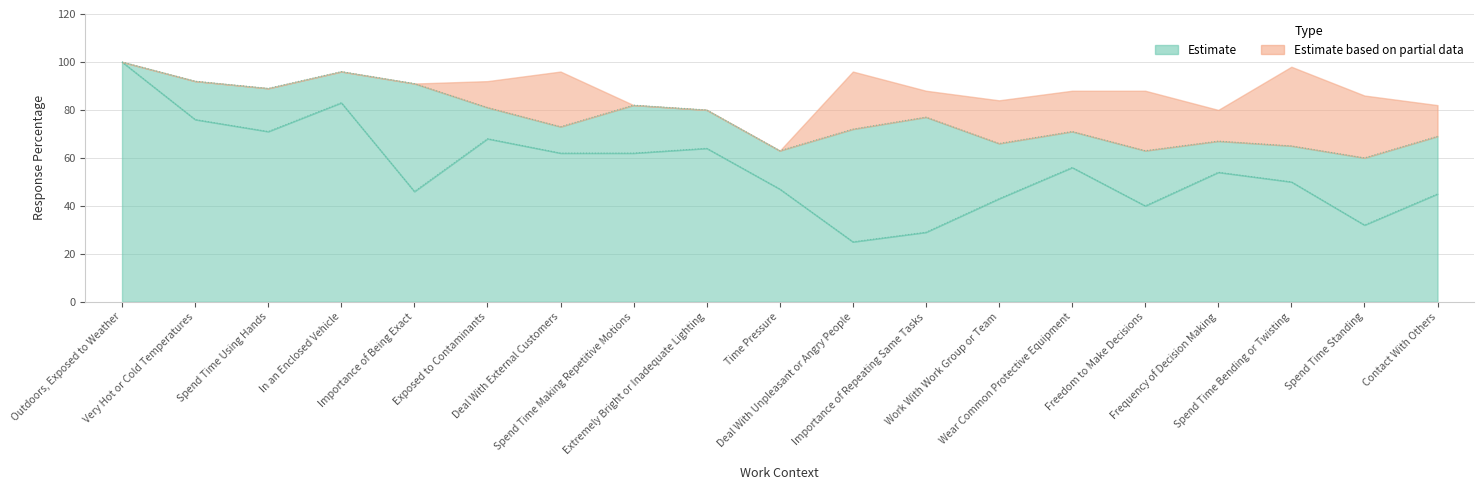

The value of Response 3 Percentage at Deal With Unpleasant or Angry People is 24. True or false?

True